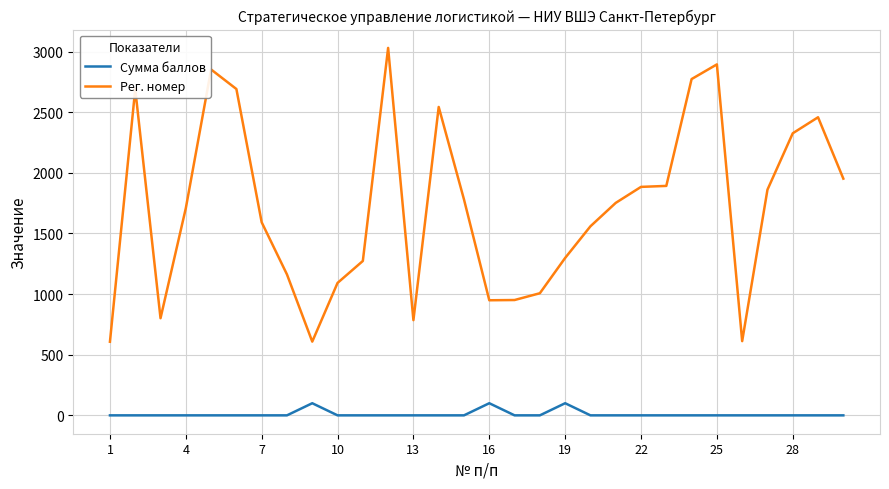

Does the chart have visible grid lines?

Yes